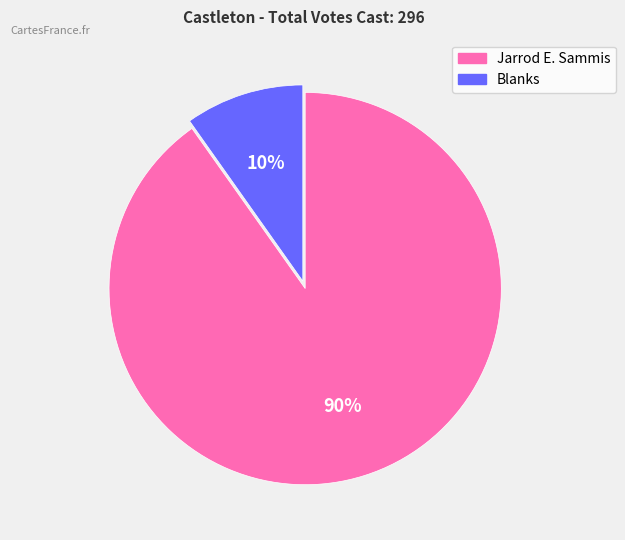

Combined, do Jarrod E. Sammis and Blanks account for over 50%?

Yes